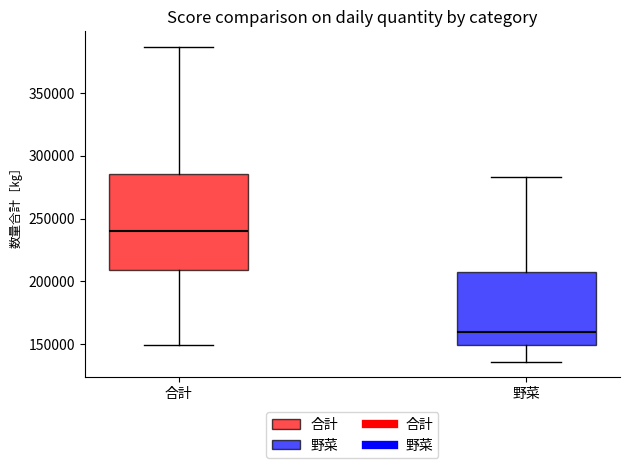

Where does the upper whisker of the box for 合計 end on the y-axis? The values are not printed on the chart, so give them approximately, as read against the axis.

385000